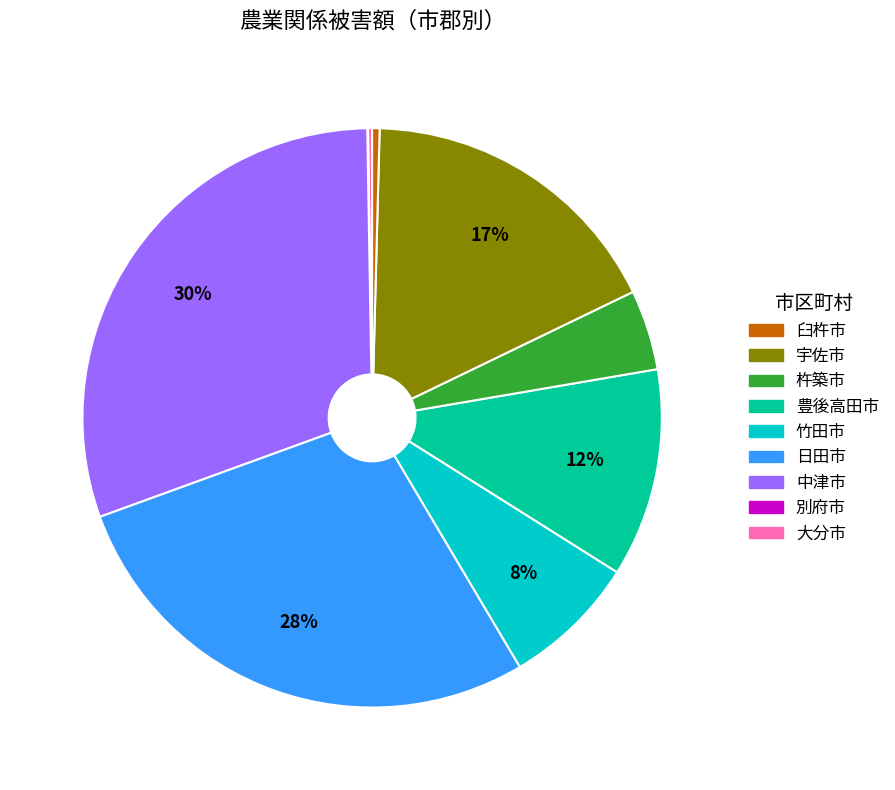

To the nearest percent, what is the difference between the largest and smallest slice percentages?

30%